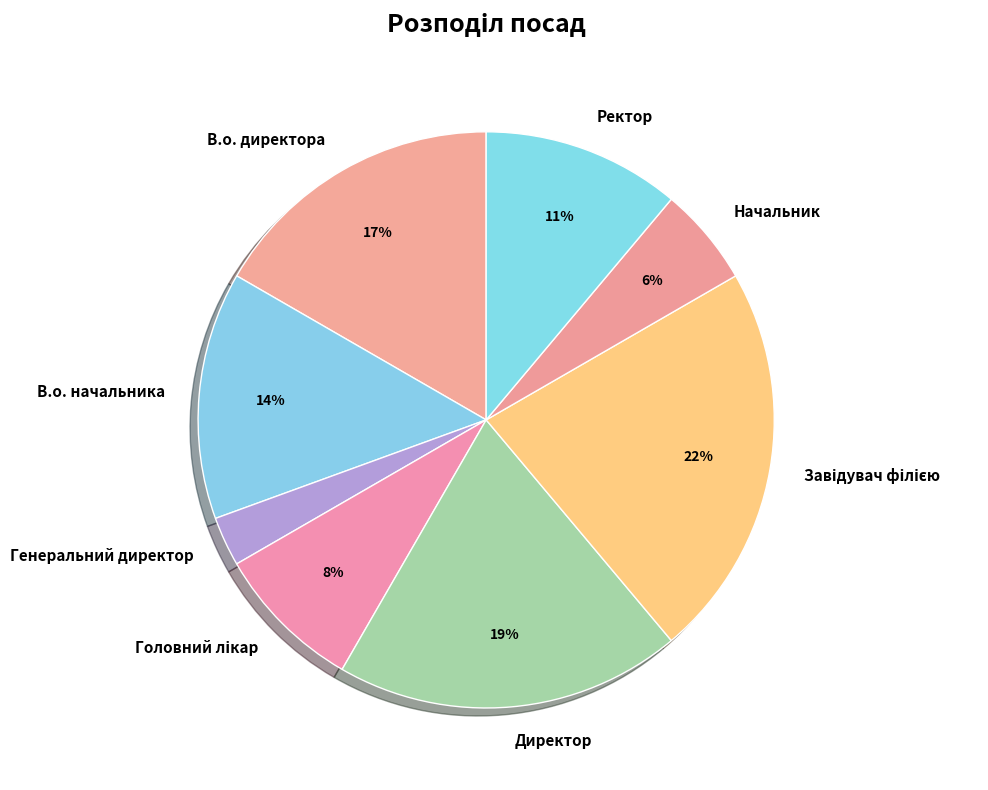

To the nearest percent, what is the difference between the largest and smallest slice percentages?

19%